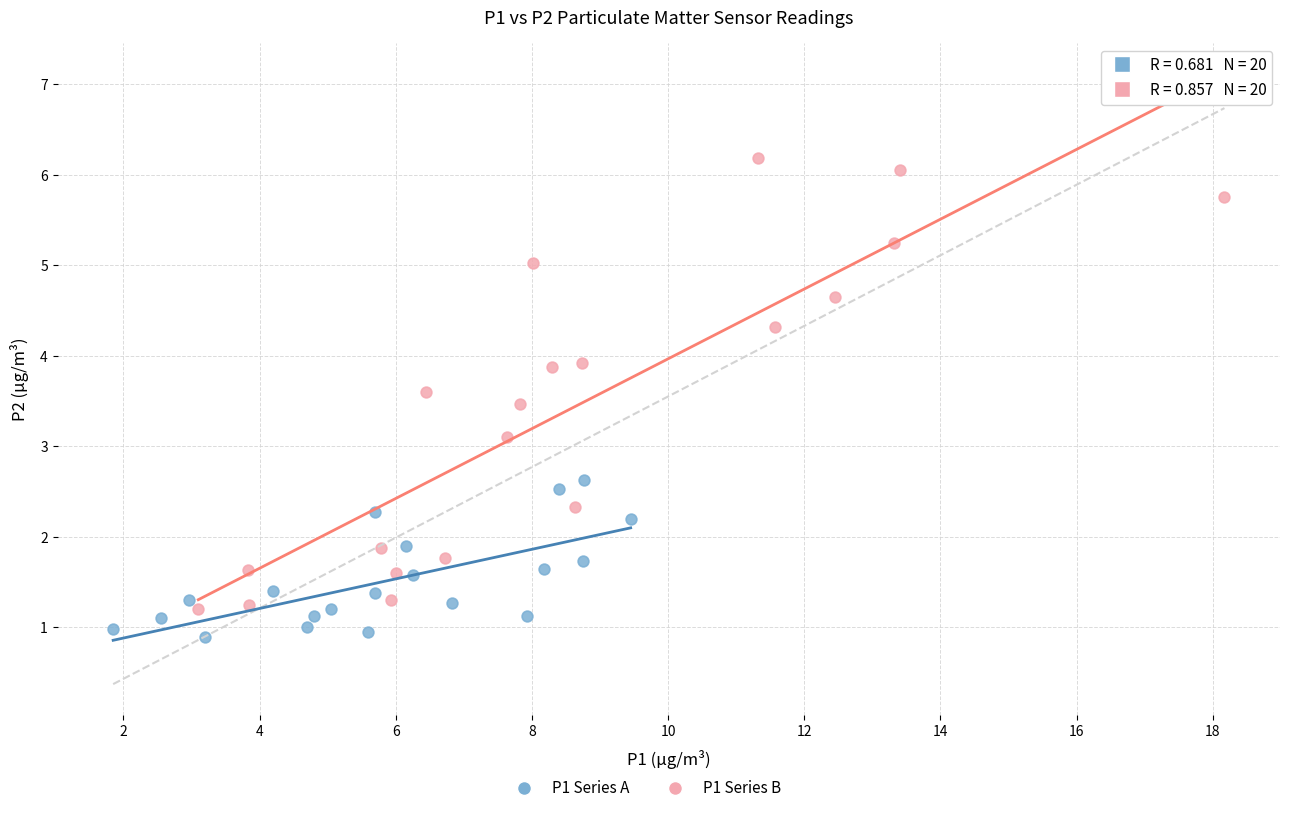

Which series has the widest spread of Y values?

P1 Series B